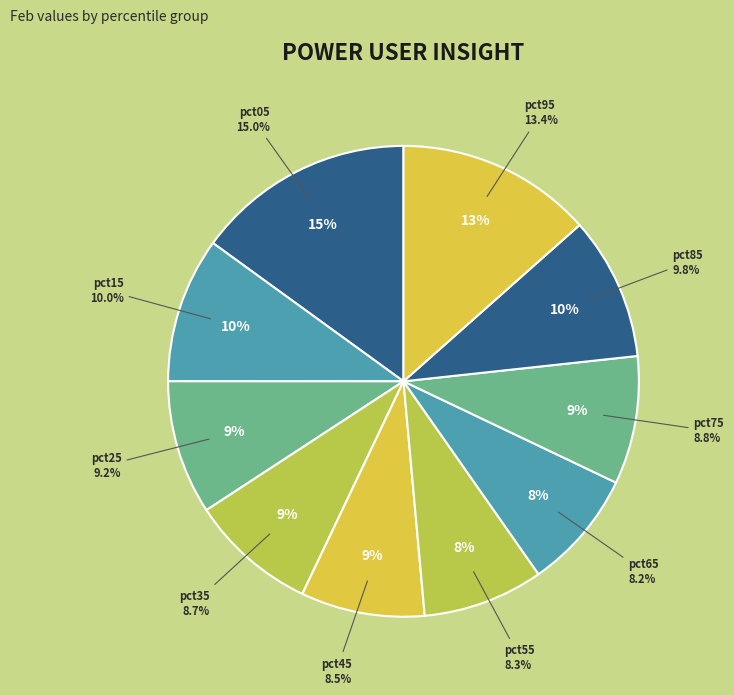

How many slices are in this pie chart?

10